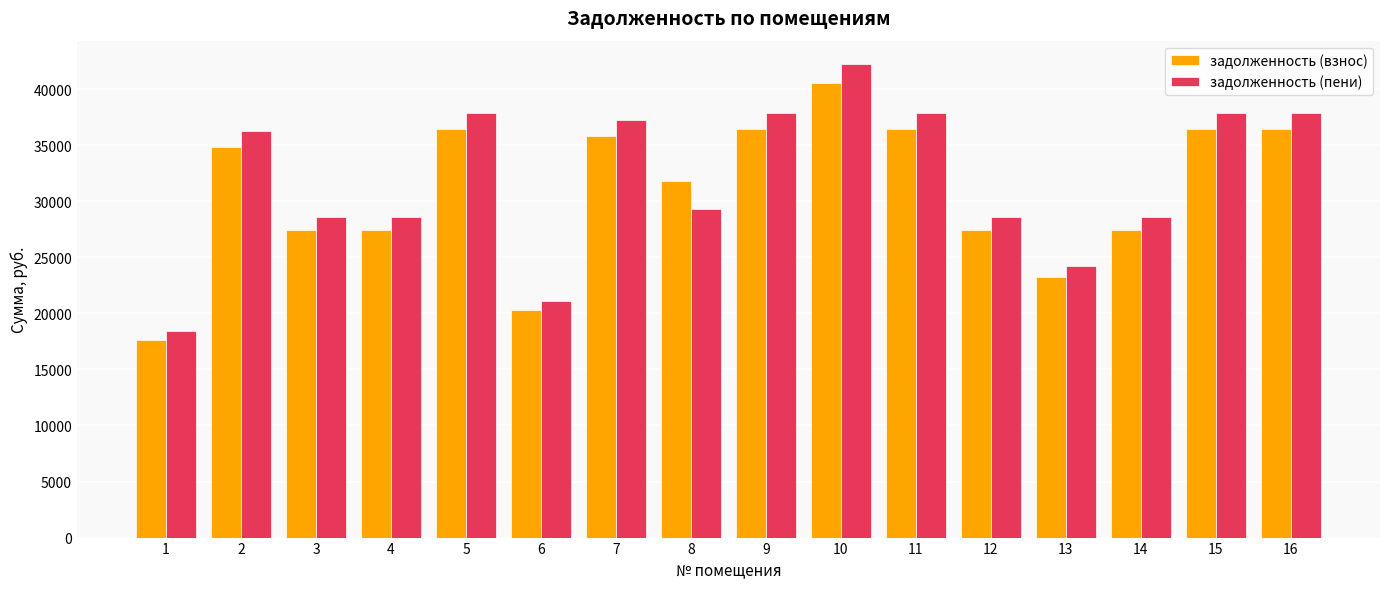

Count the number of categories in the chart.

16